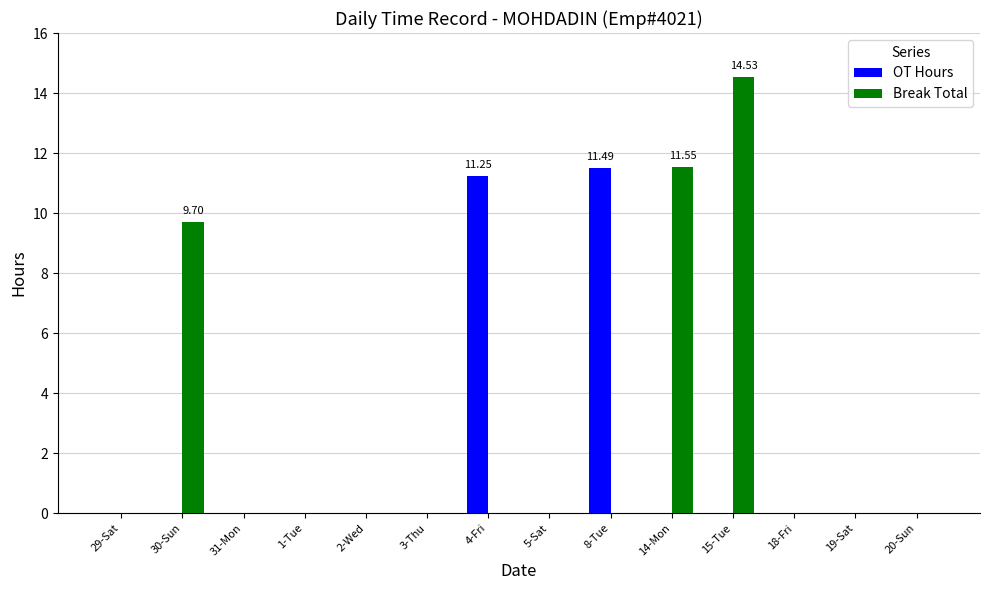

At which category is the sum across all series the highest?

15-Tue